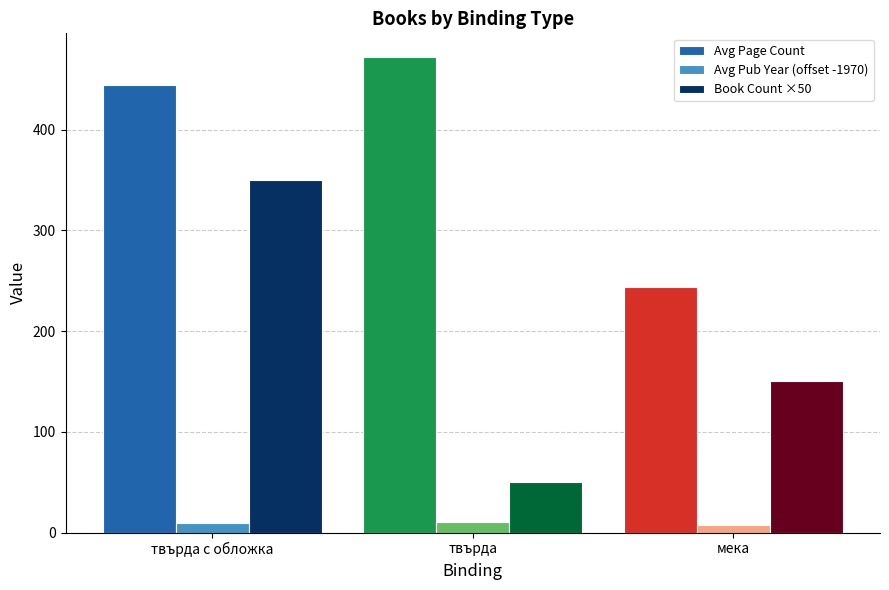

What is the sum of the Avg Page Count values at твърда and твърда с обложка?

916.6